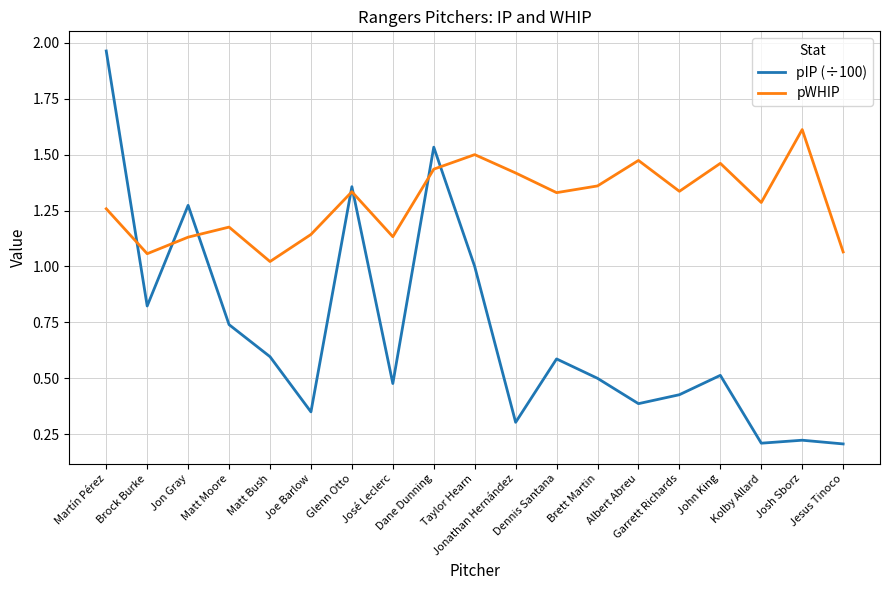

List the series in order of their peak value, highest first.

pIP (÷100), pWHIP